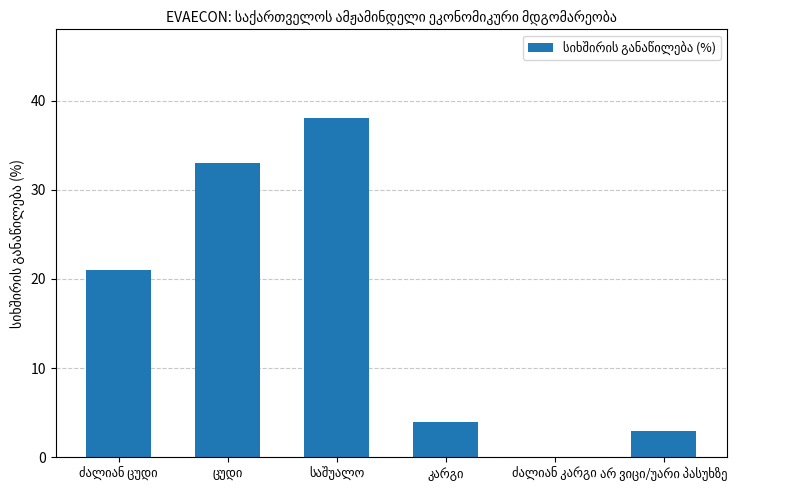

What is the sum of all values?

99